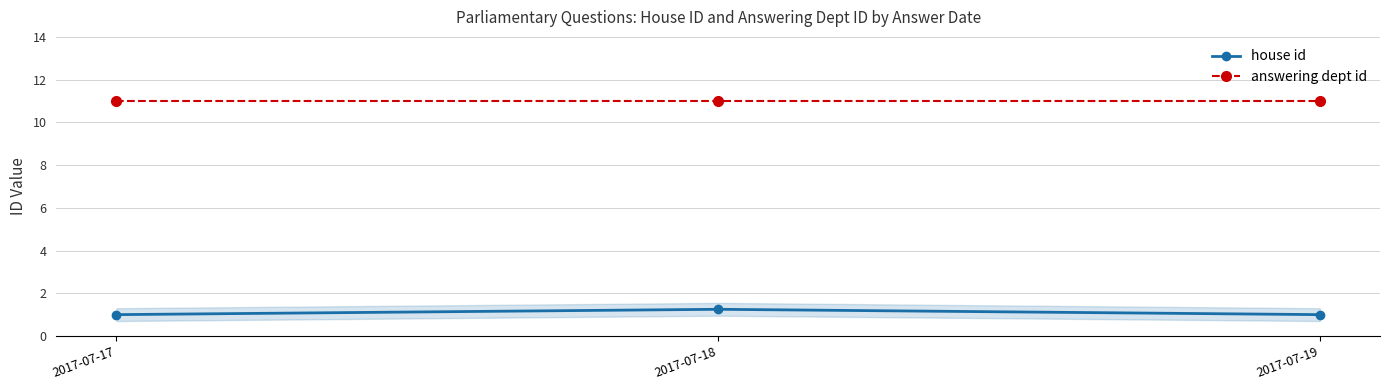

Rank the series by their maximum value, from highest to lowest.

answering dept id, house id